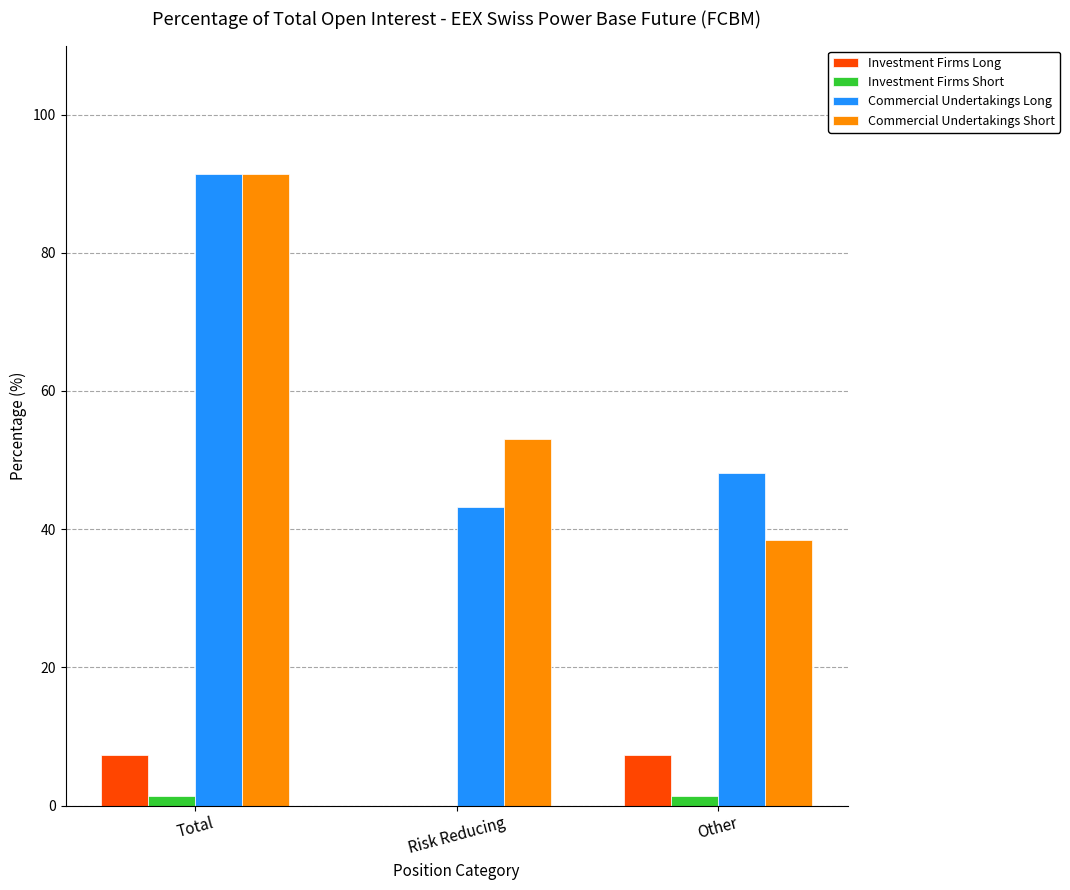

The Investment Firms Short series shows 0.0 at Risk Reducing. True or false?

True